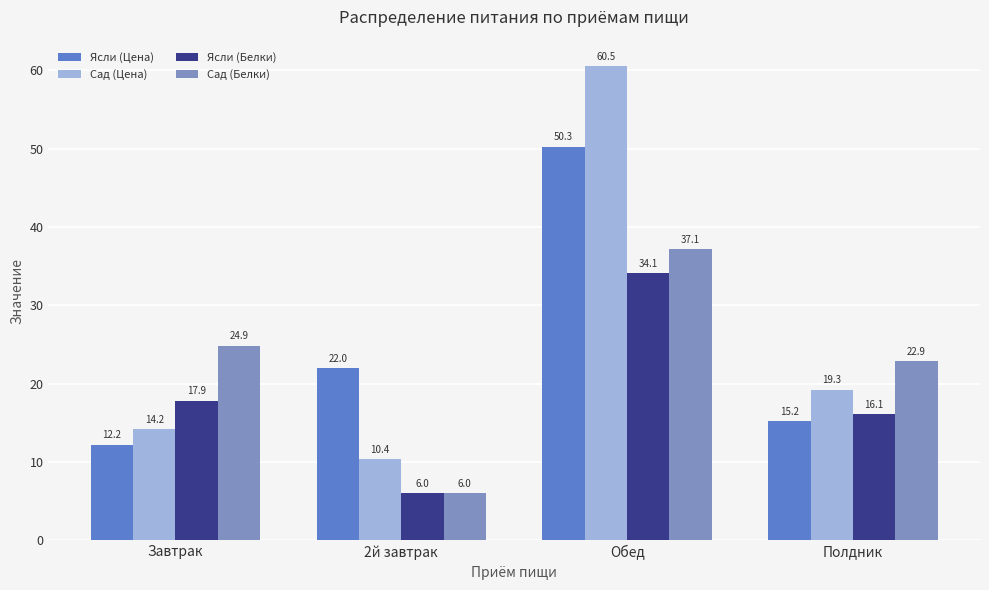

True or false: Сад (Белки) has a value of 8.3 at Завтрак.

False